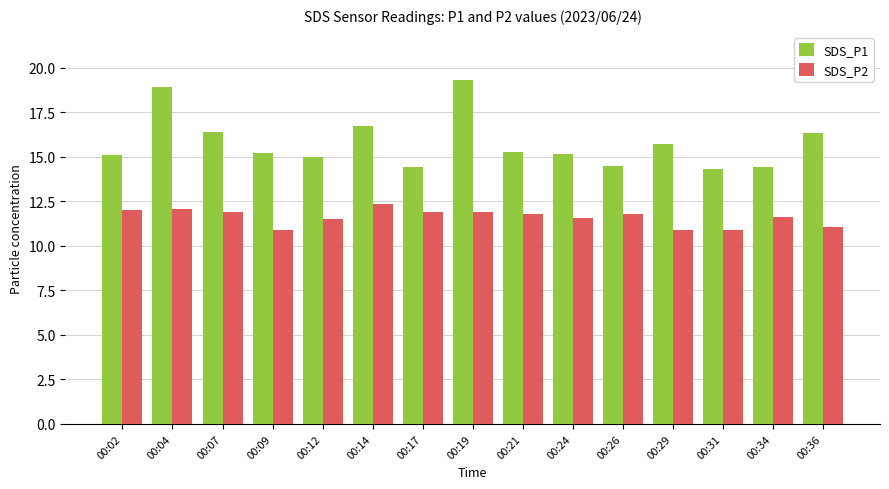

What are all the series names shown in the legend?

SDS_P1, SDS_P2